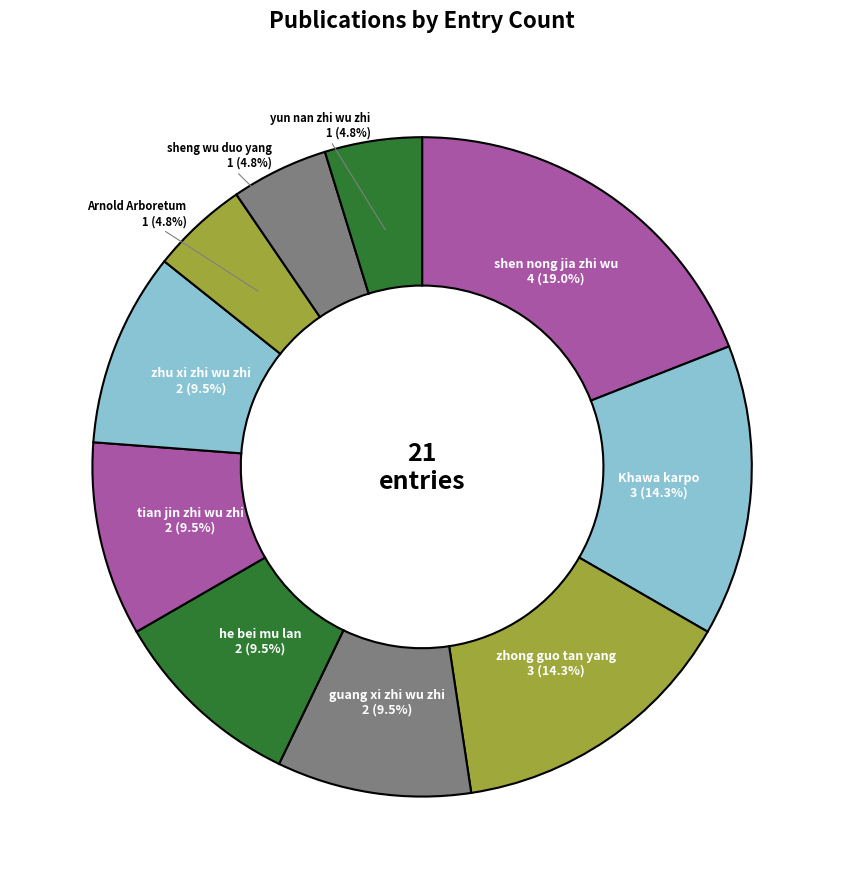

What percentage do tian jin zhi wu zhi and zhu xi zhi wu zhi together represent?

19.0%